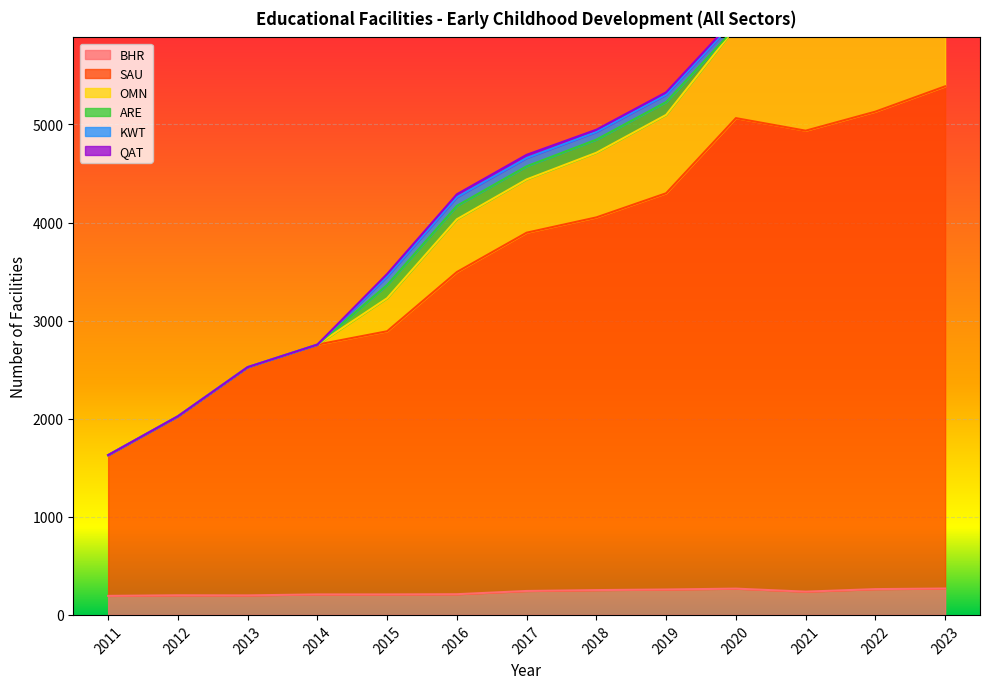

At which category is the sum across all series the highest?

2023